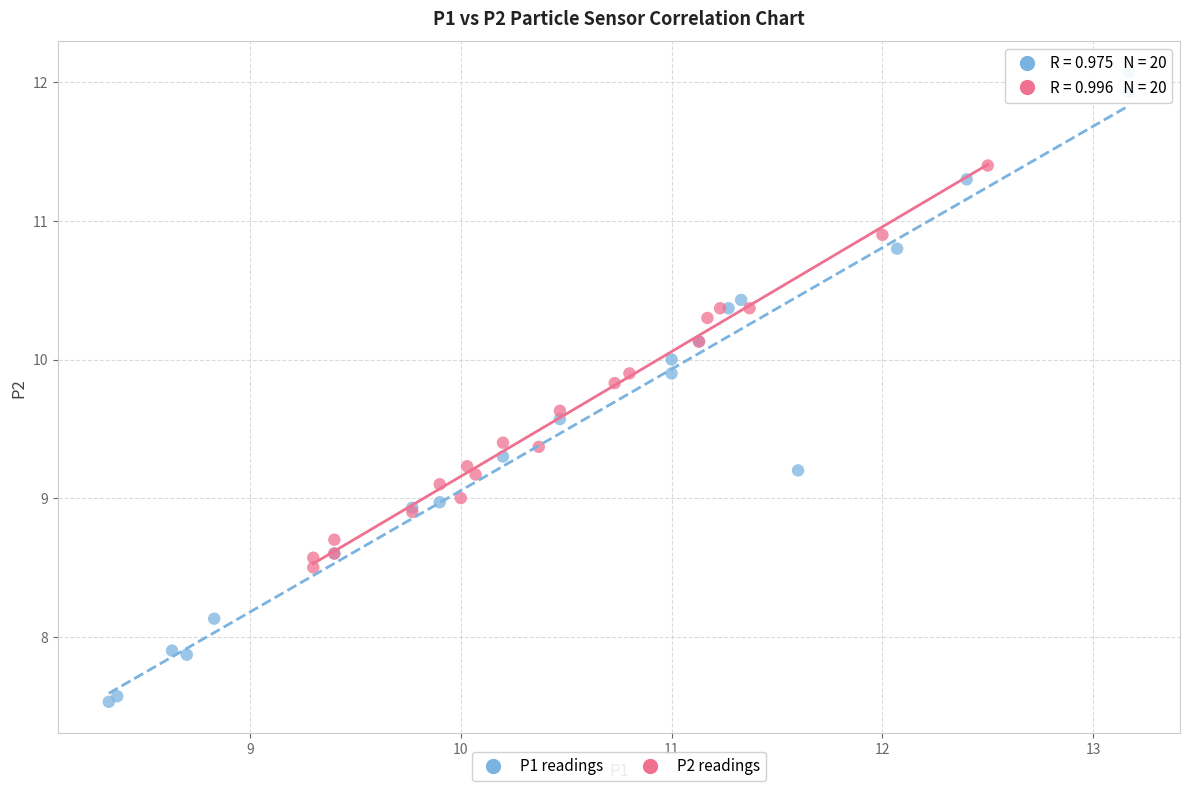

Which series contains the lowest Y value?

P1 readings